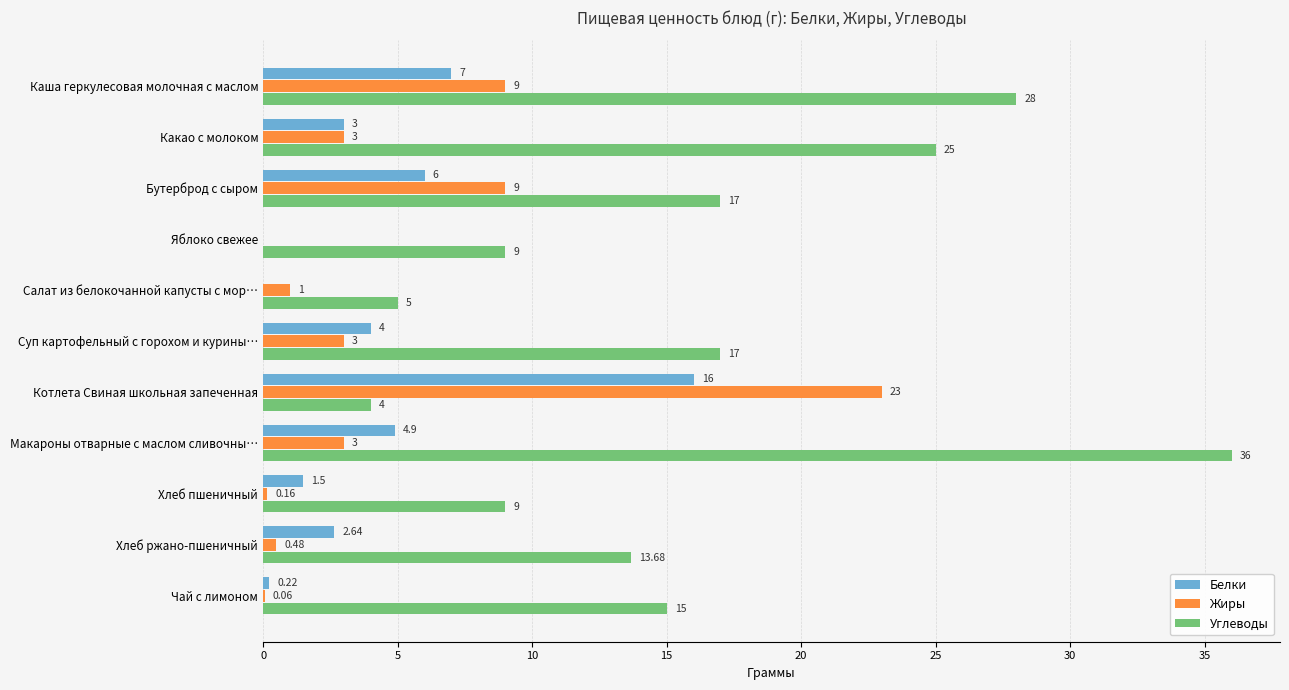

How many data points does each series have?

11